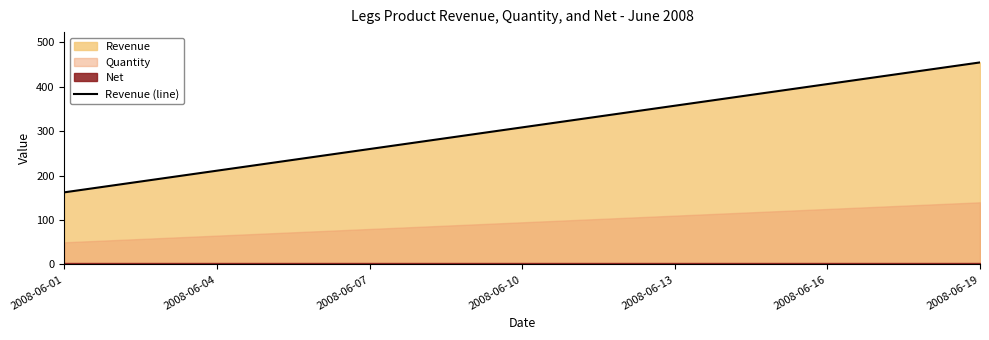

At which label does Revenue (line) reach its minimum?

2008-06-01